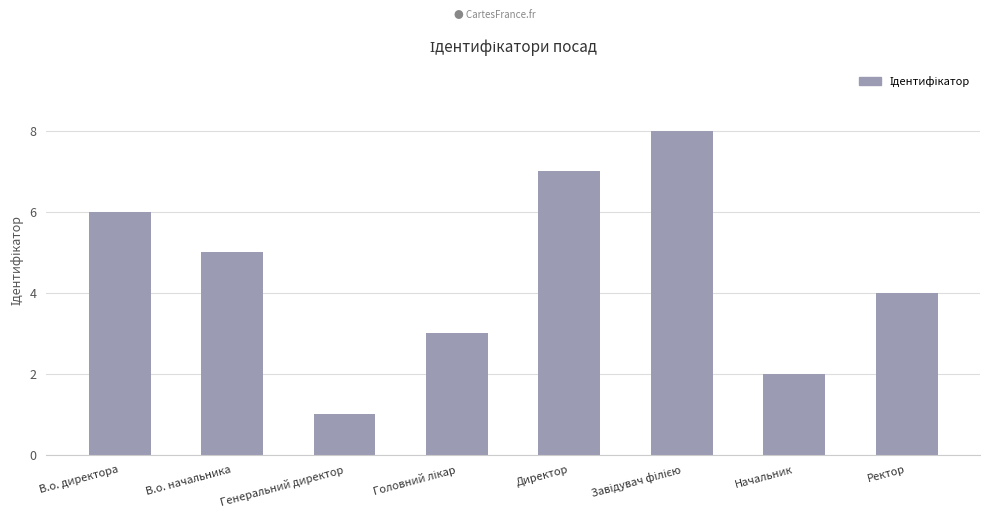

What is the change in value from В.о. начальника to Директор?

+2